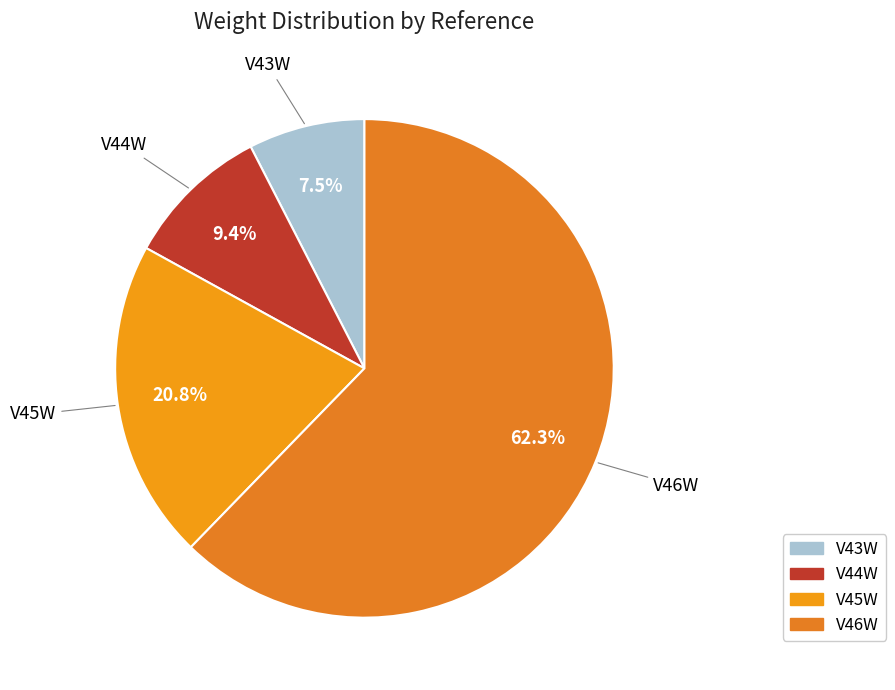

What is the majority slice?

V46W